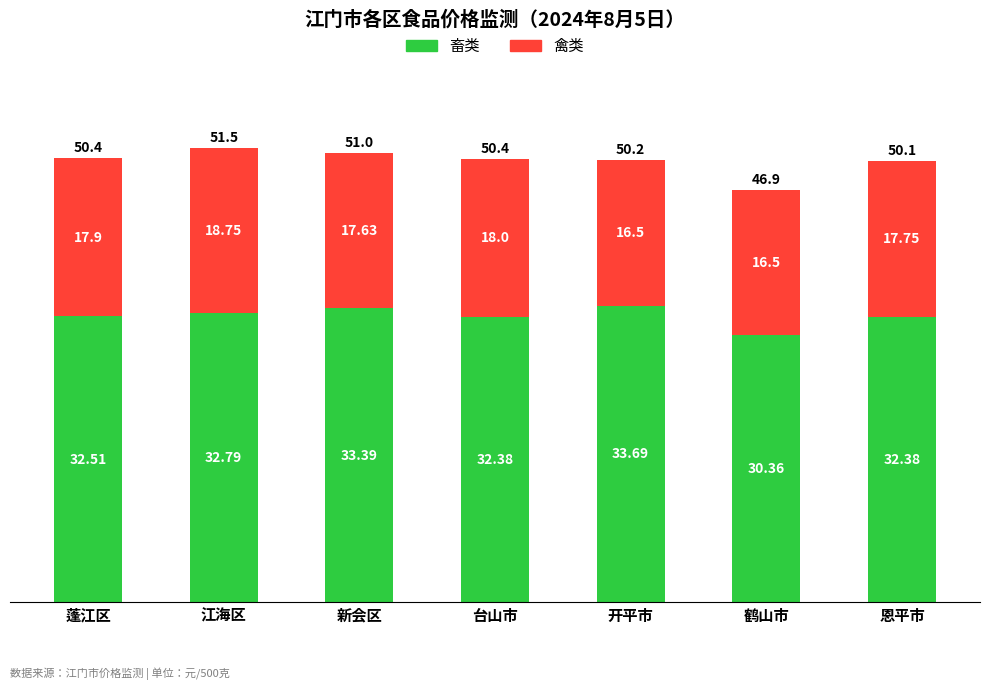

At which category is the sum across all series the highest?

江海区